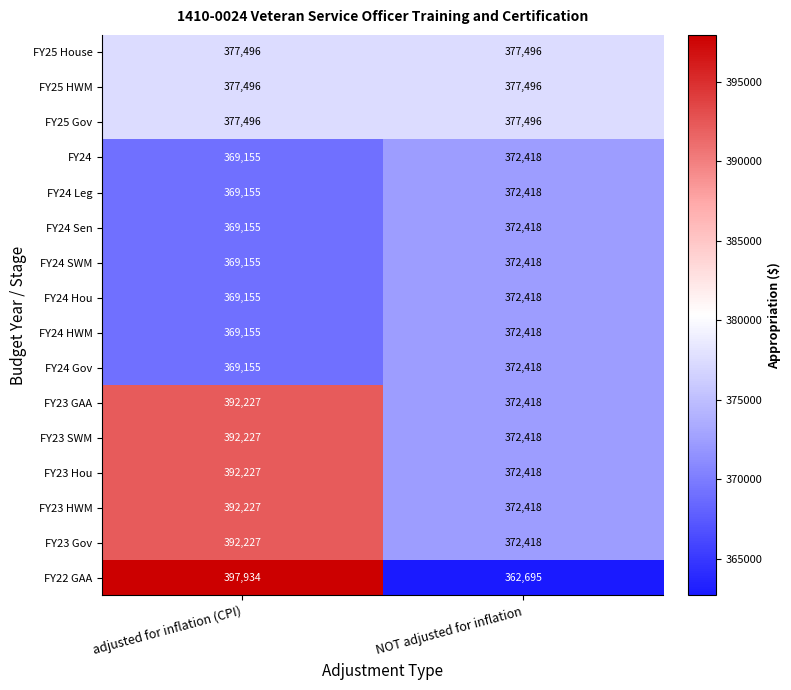

The value of FY25 Gov at adjusted for inflation (CPI) is 230197. True or false?

False